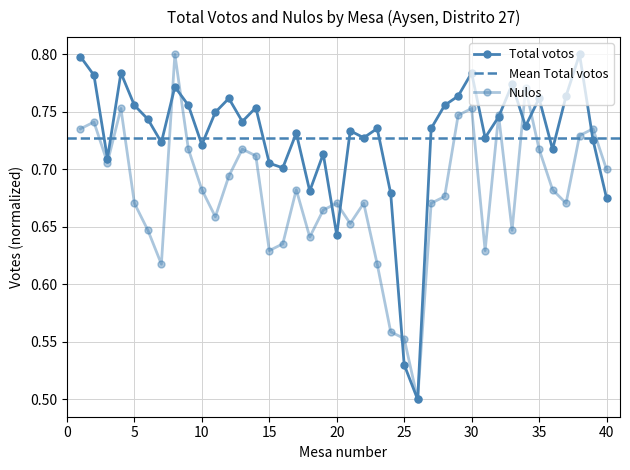

What is the sum of all Total votos values?

29.1